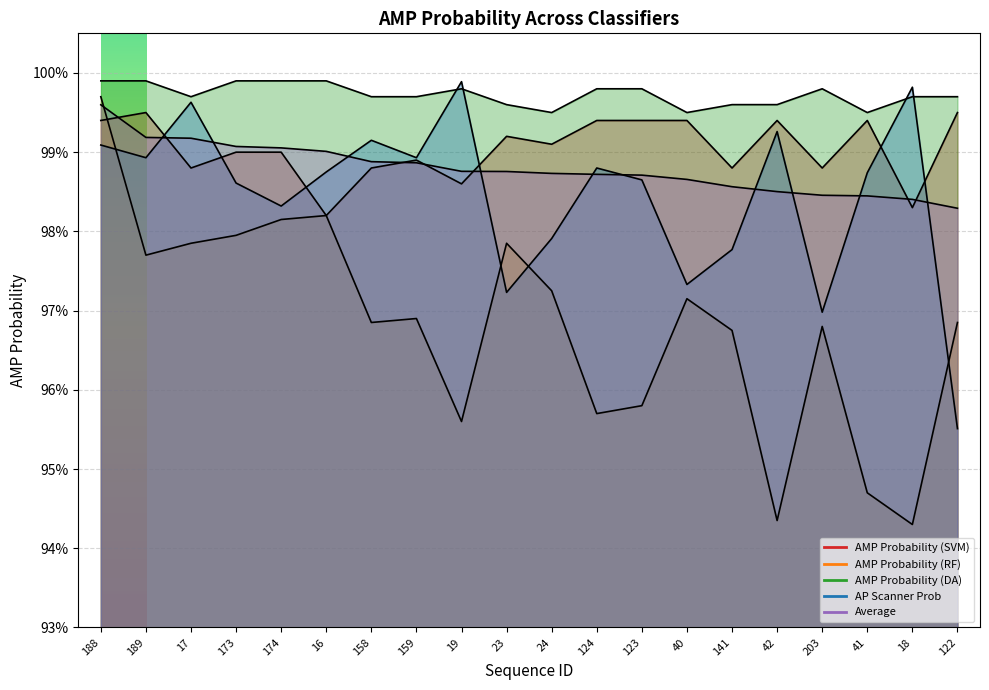

Count the number of categories in the chart.

20